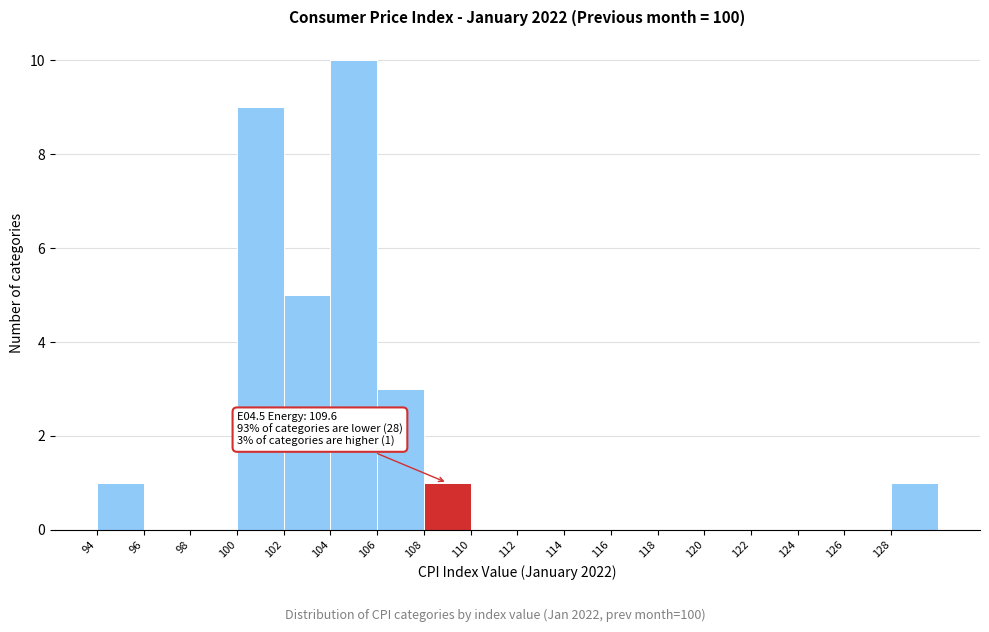

Which range on the x-axis has the tallest bar?

104 to 106